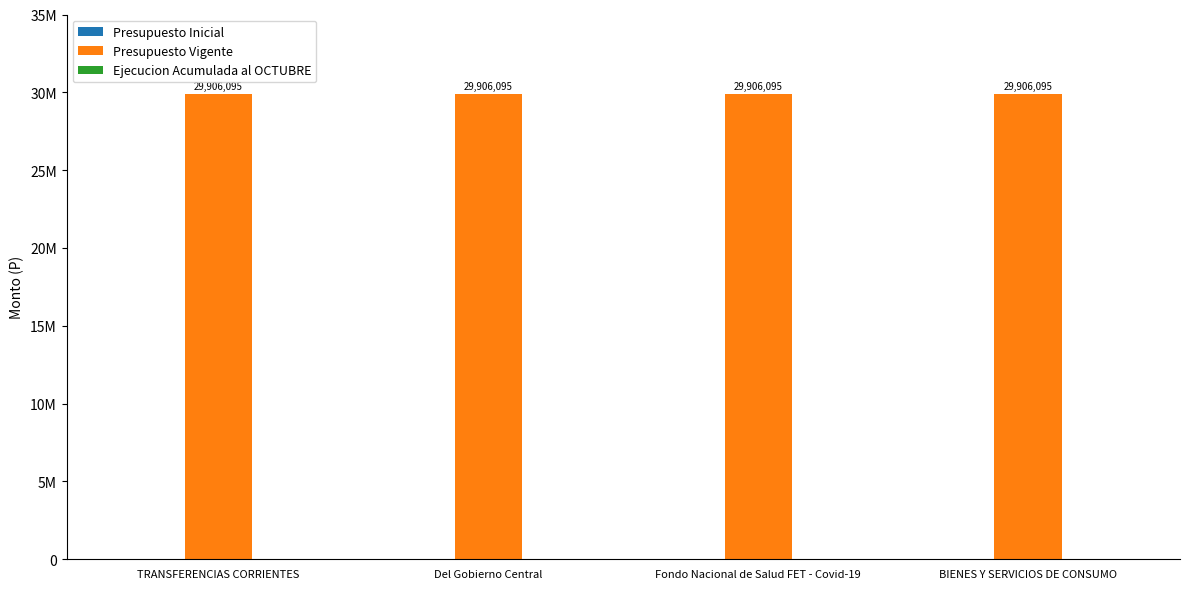

What is the spread (max minus min) of values at Del Gobierno Central?

29906095